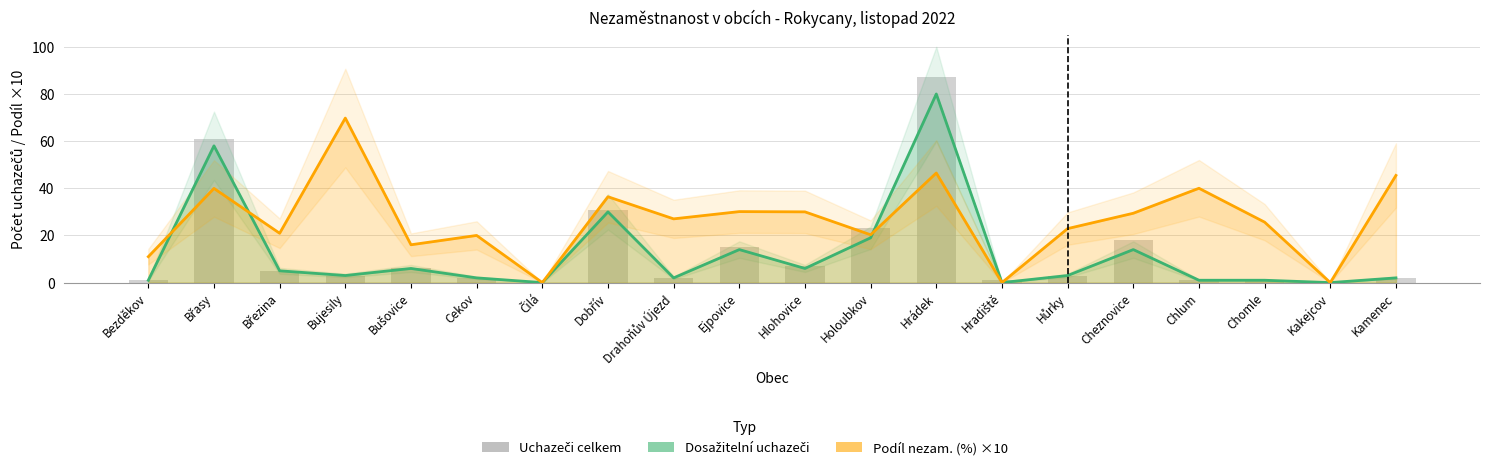

At how many categories does at least one series exceed 2?

17